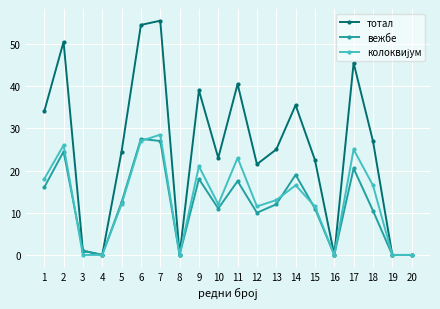

What is the sum of all вежбе values?

238.0